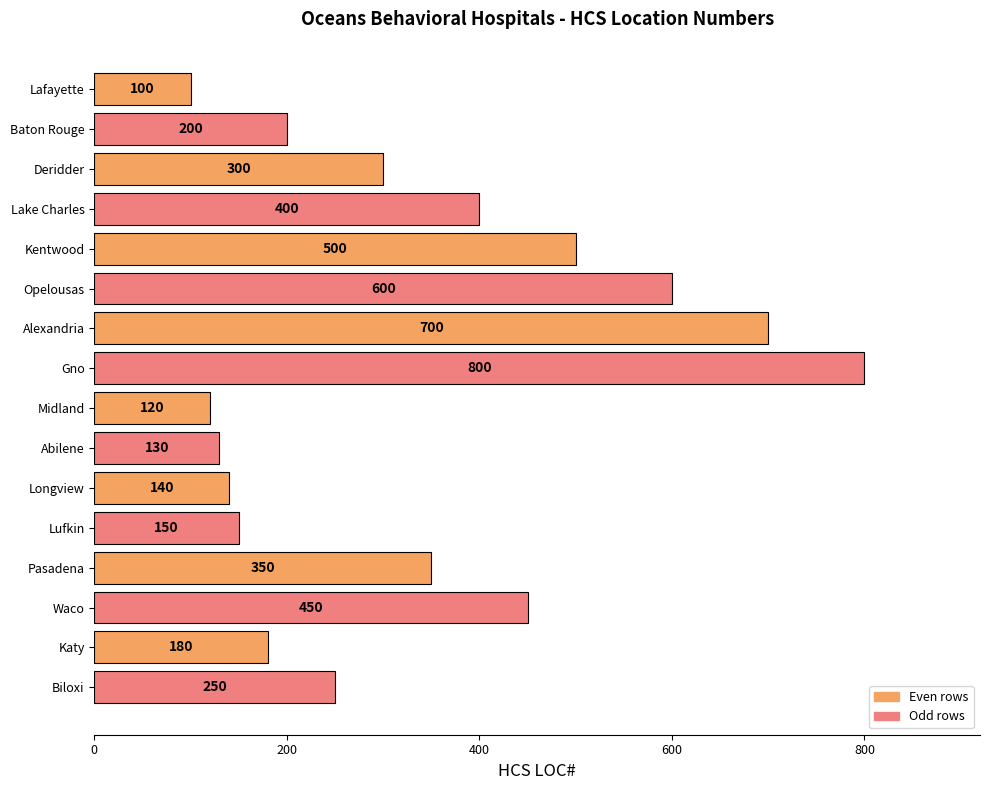

Where is the data nearest to the value 450?

Waco